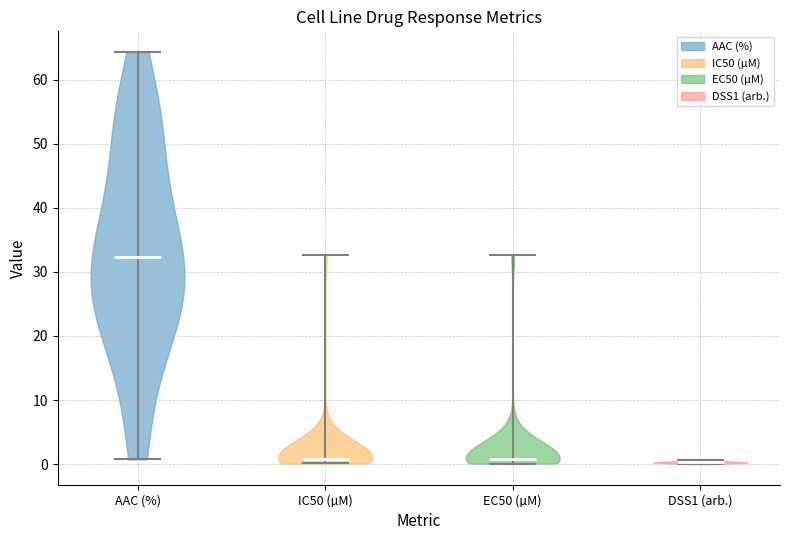

What is the lowest point the violin for AAC (%) reaches on the y-axis? The values are not printed on the chart, so give them approximately, as read against the axis.

1